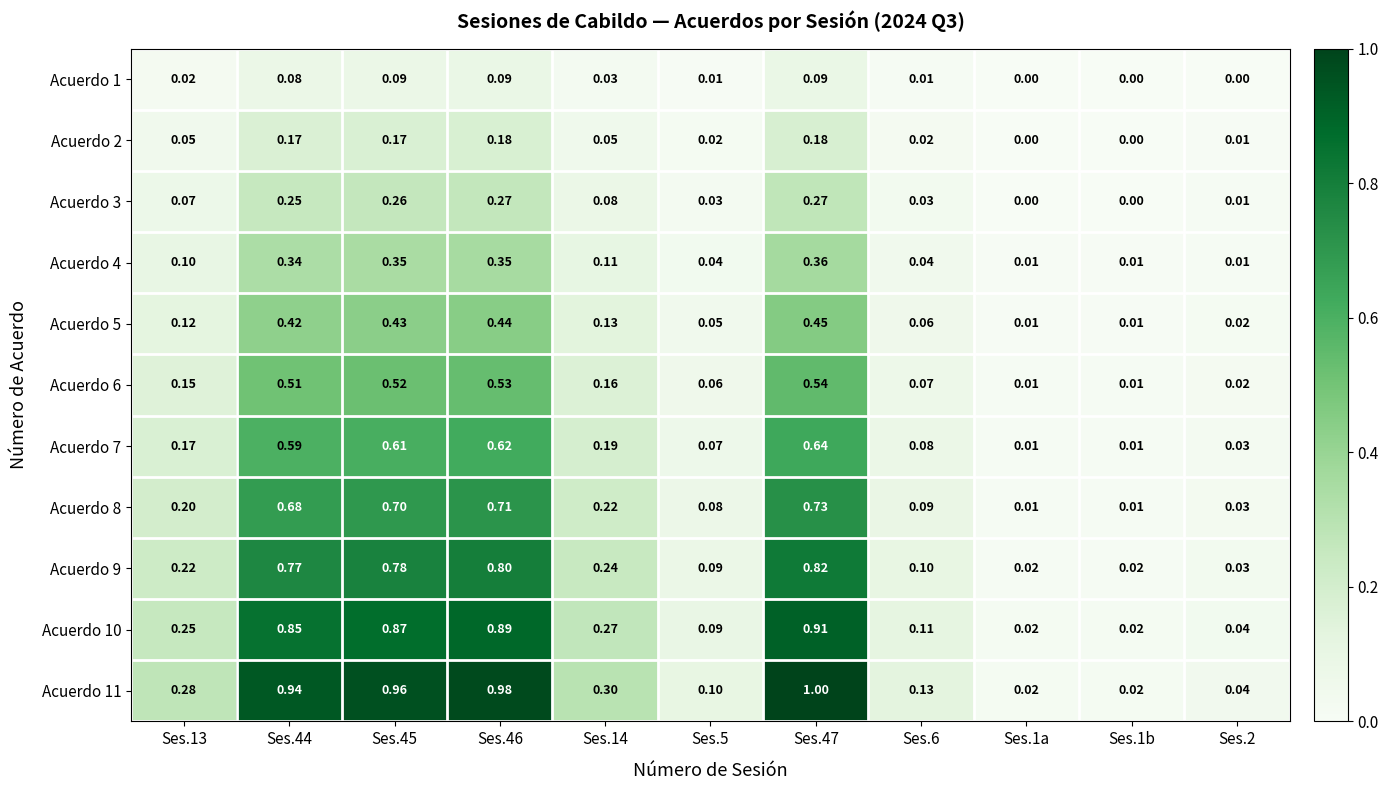

Is the value of Acuerdo 9 at Ses.1a greater than the value of Acuerdo 7 at Ses.6?

No